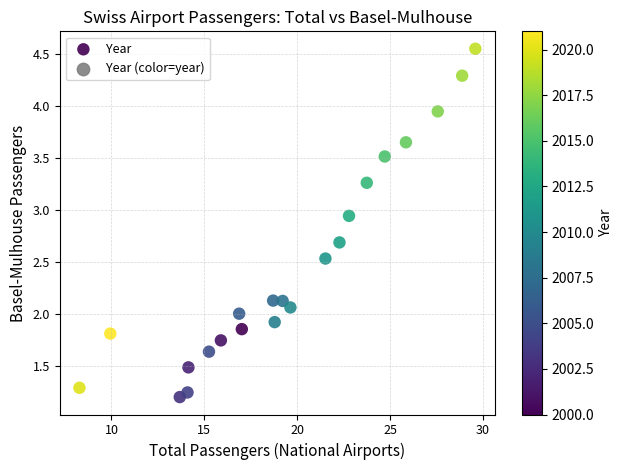

What is the range of X values (max minus min)?

21.3